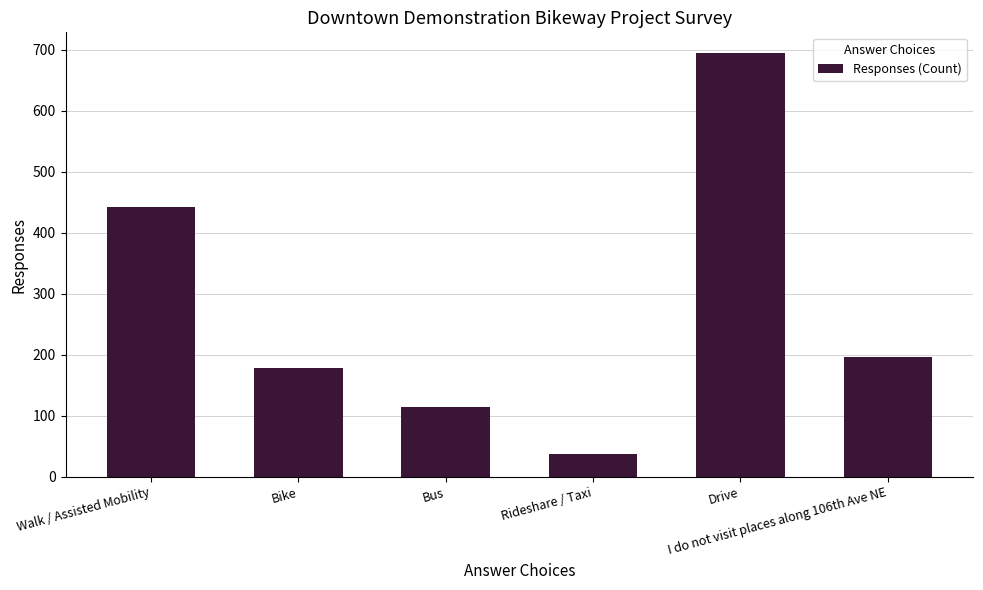

At which label does the data first exceed 196?

Walk / Assisted Mobility